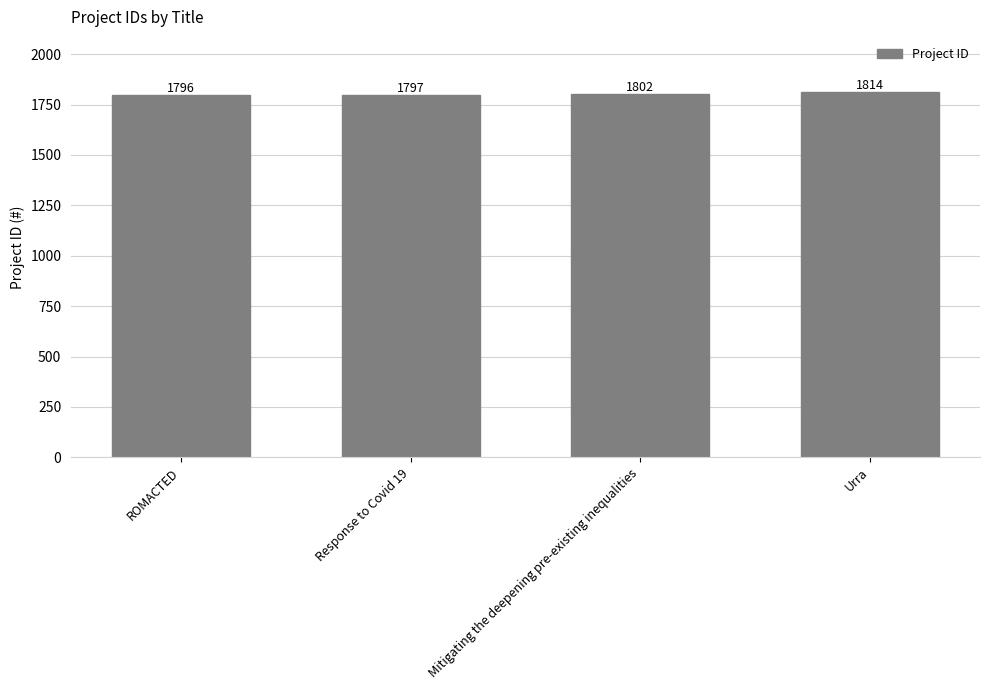

What is the change in value from Response to Covid 19 to Mitigating the deepening pre-existing inequalities?

+5